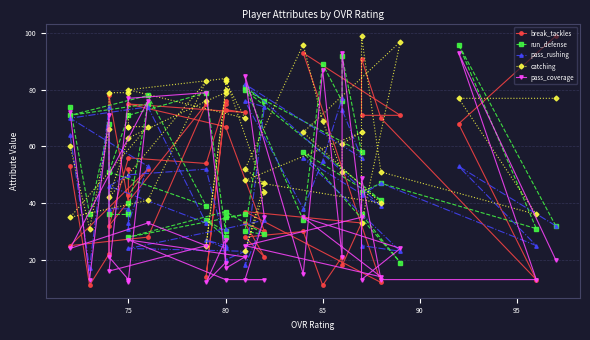

What is the smallest value displayed?

11